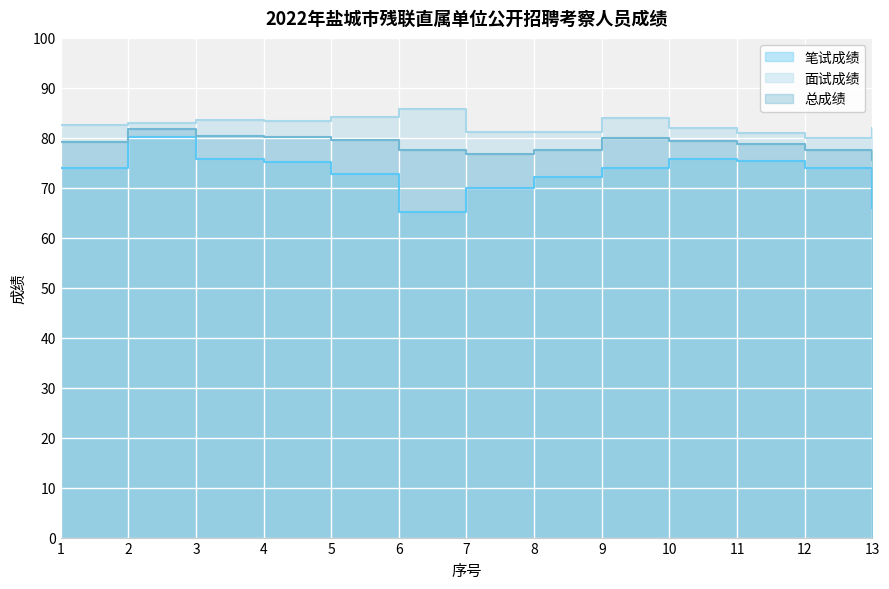

What is the difference between the 面试成绩 values at 11 and 9?

3.0